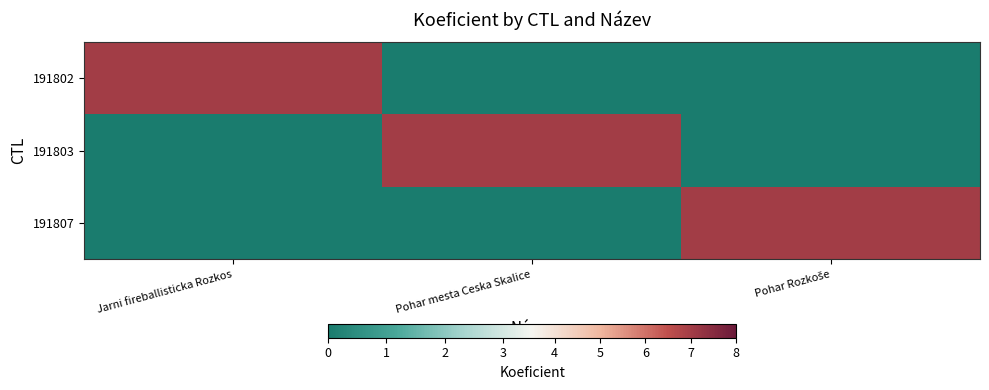

Which series has the widest spread of values?

191802